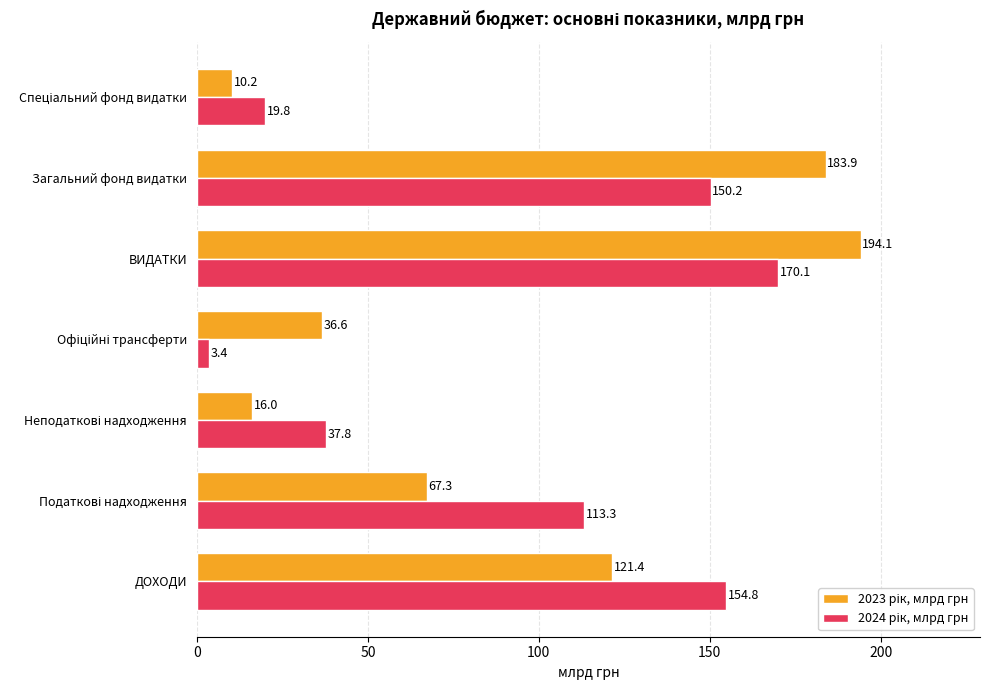

At which category is the sum across all series the highest?

ВИДАТКИ